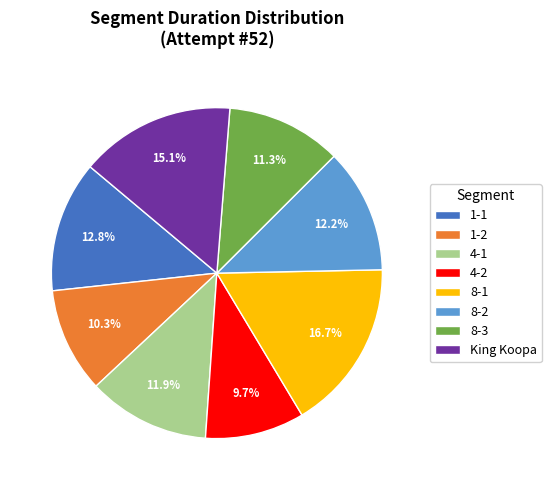

Does any single category account for the majority?

No